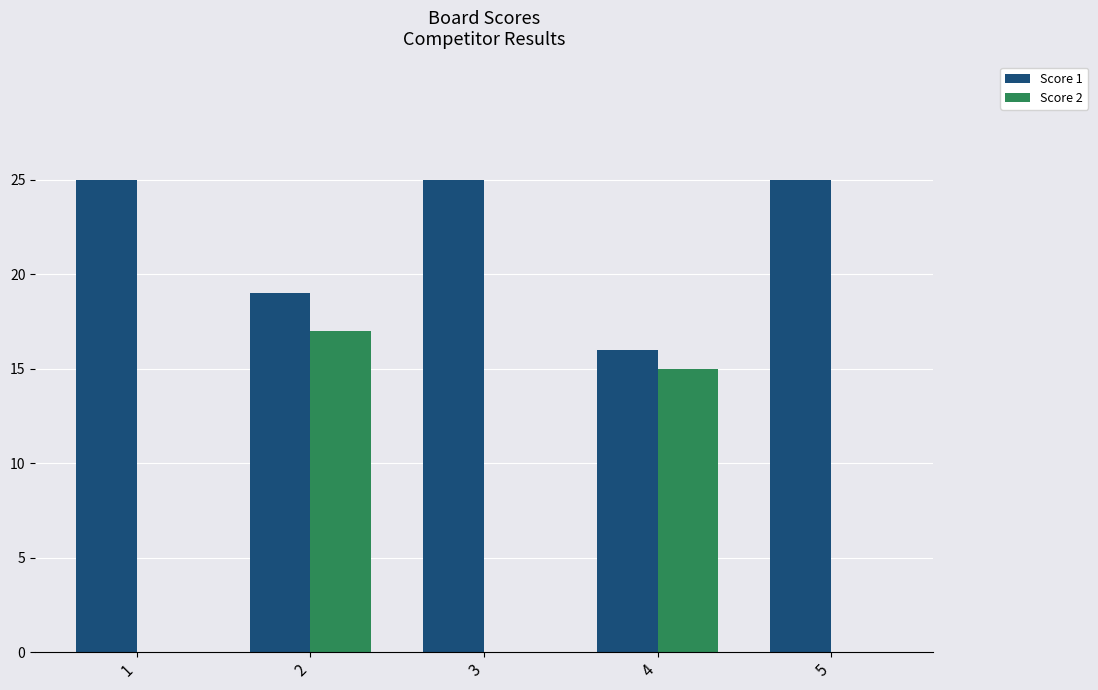

Which series changed the most between 1 and 2?

Score 2